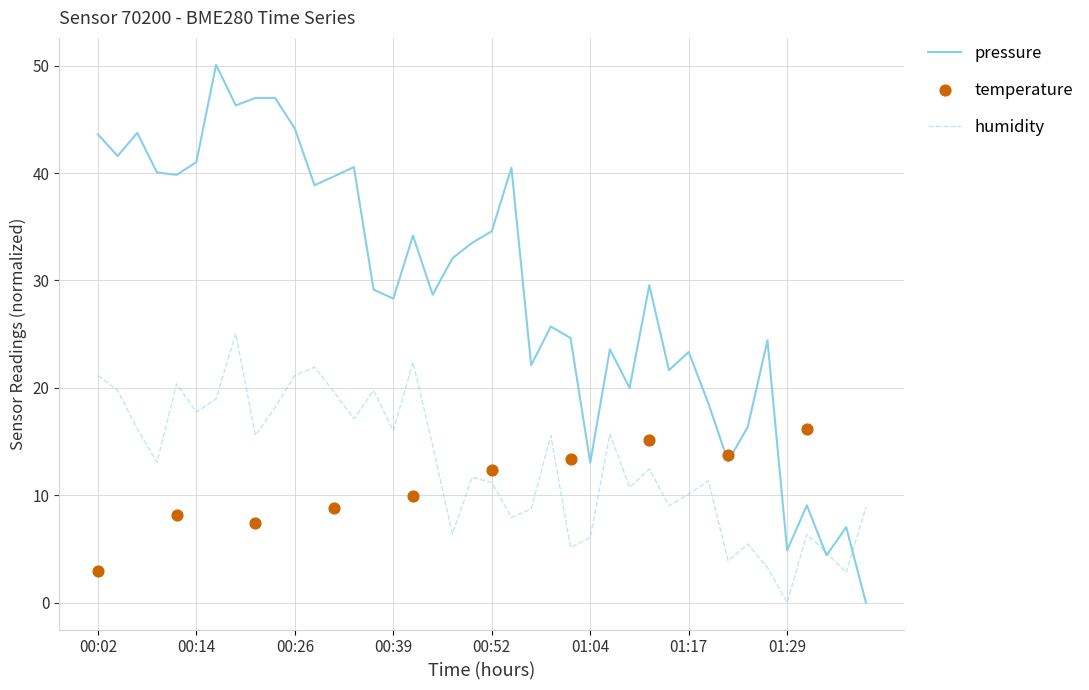

Which series has the largest Y range (max minus min)?

pressure